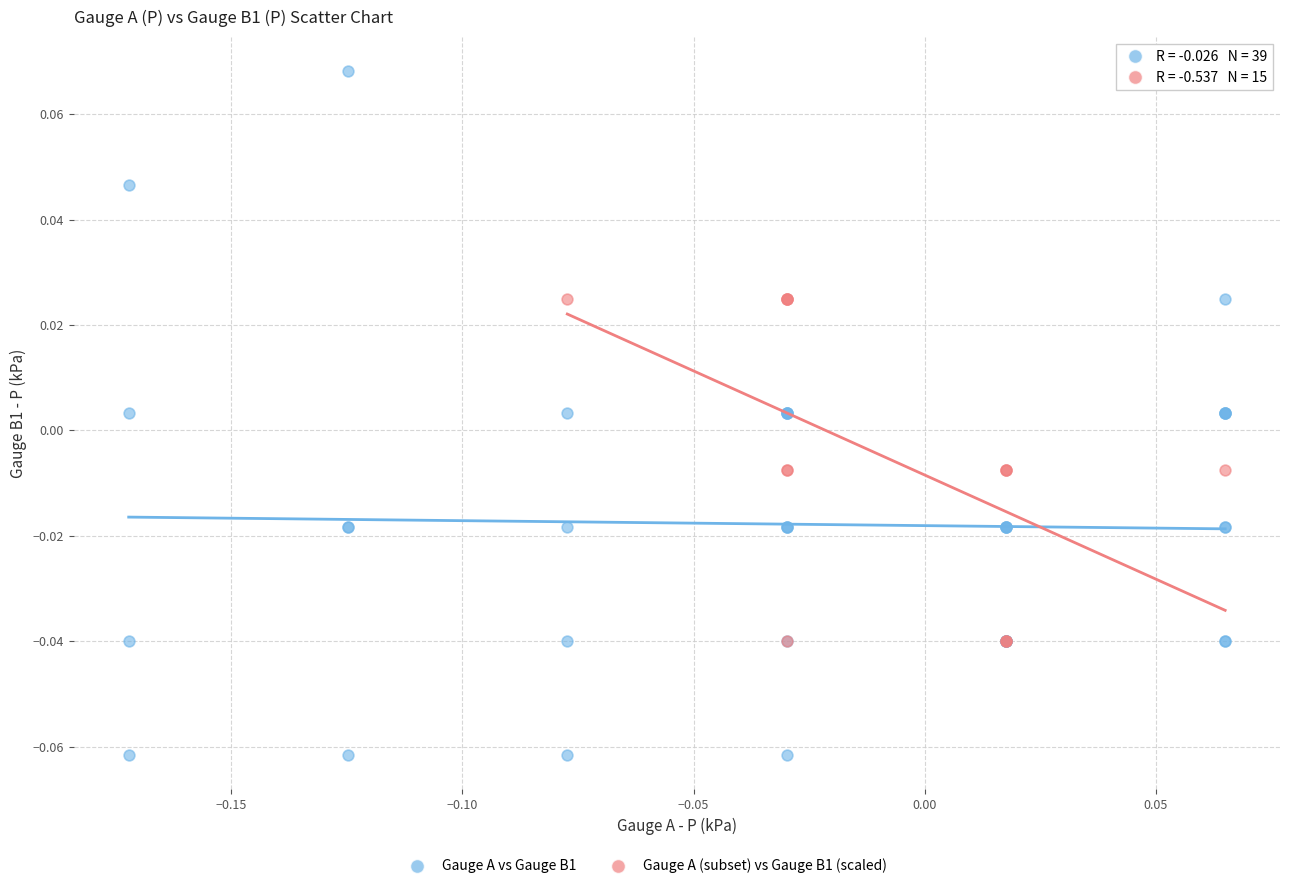

Which series reaches the minimum Y coordinate?

Gauge A vs Gauge B1